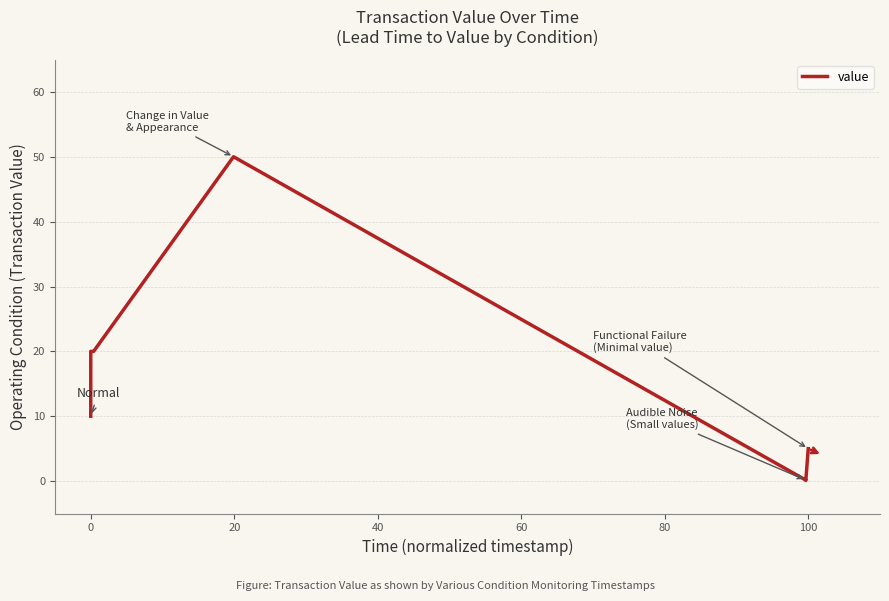

What is the maximum value shown in the chart?

50.0